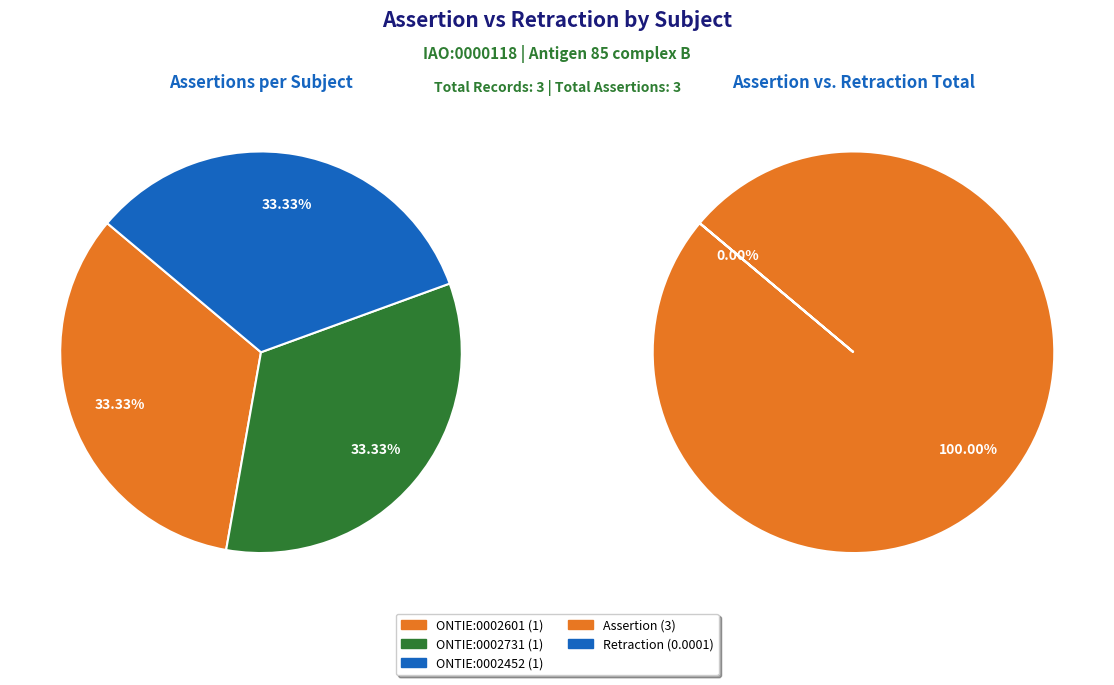

Rank the series by their maximum value, from lowest to highest.

retraction, assertion